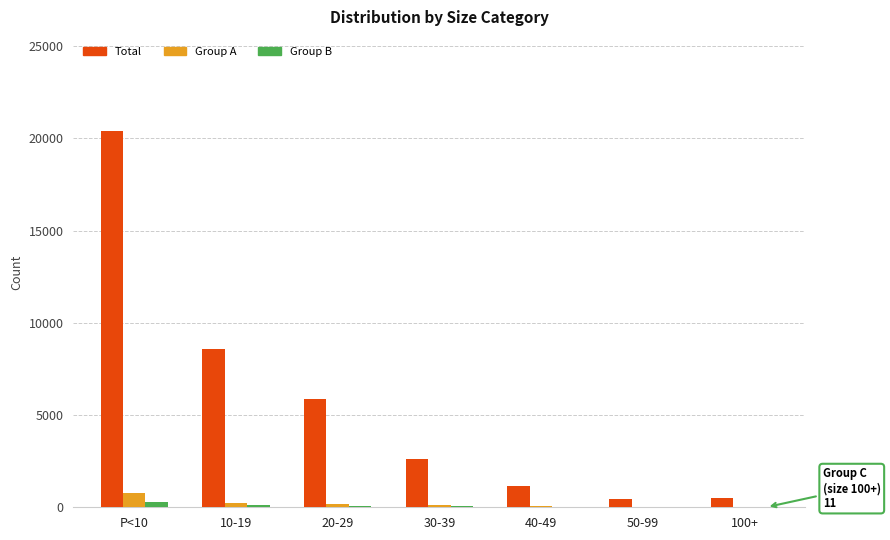

The value of Total at P<10 is 20396. True or false?

True